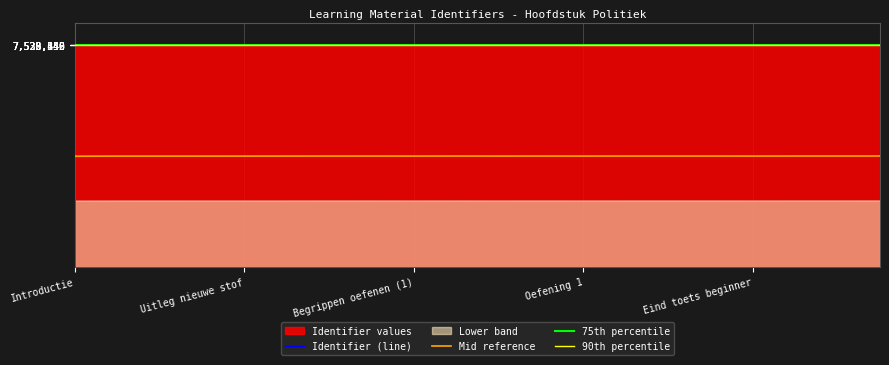

True or false: 90th percentile and Mid reference intersect in this chart.

False